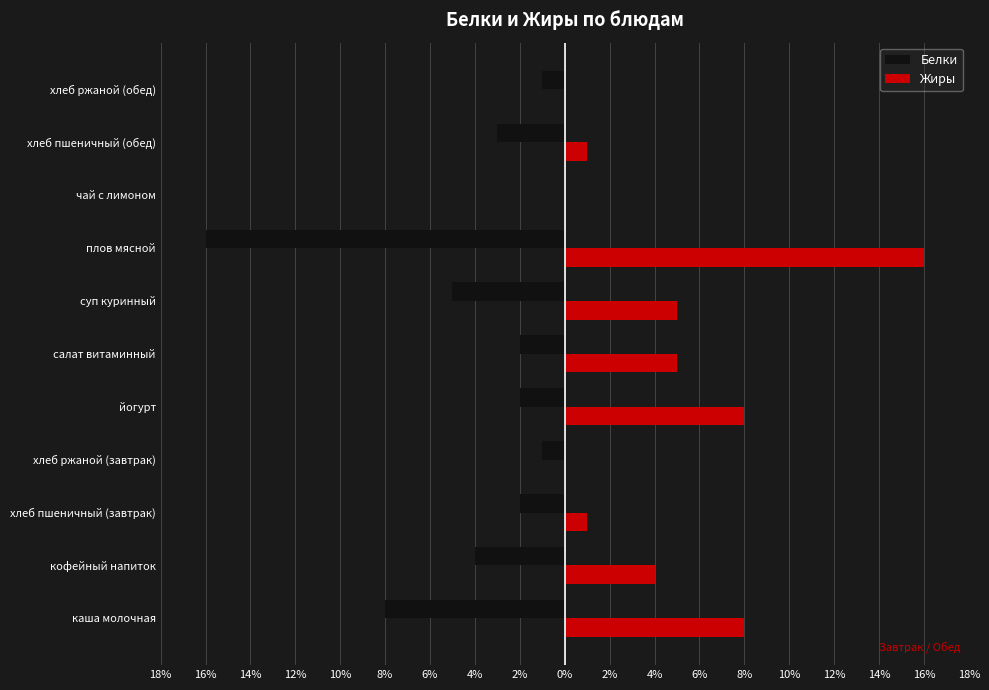

What is the sum of all Белки values?

-44